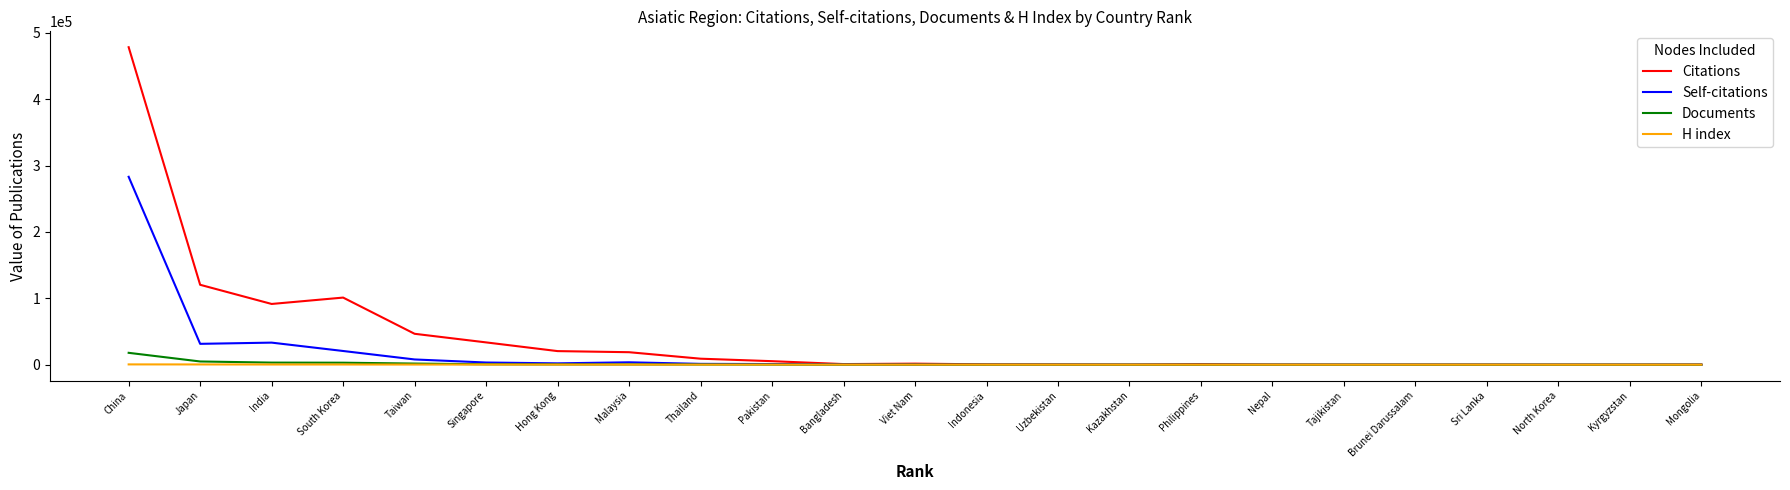

Which series ends up on top after the final intersection of Self-citations and H index?

H index